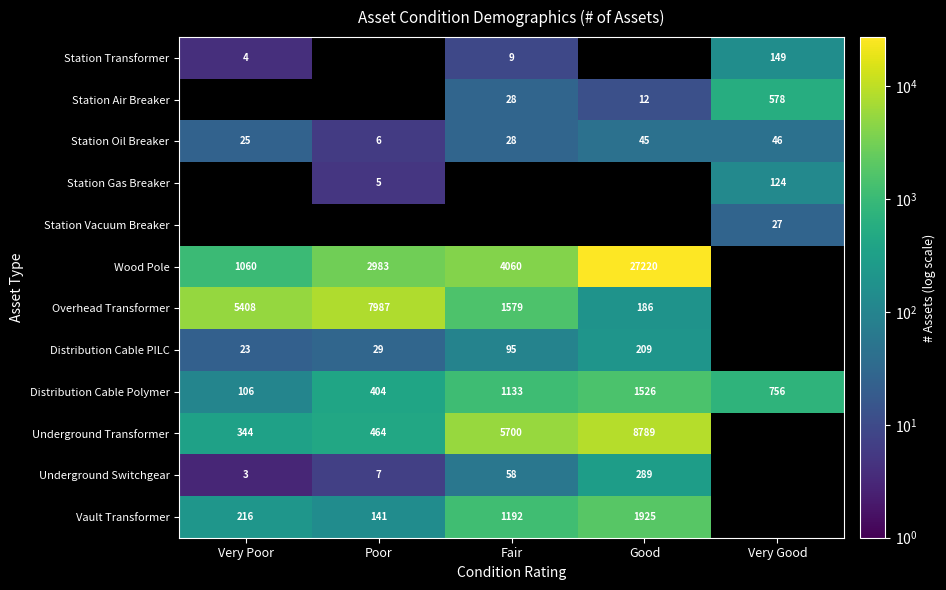

How many Distribution Cable Polymer values are between 404 and 1133?

3